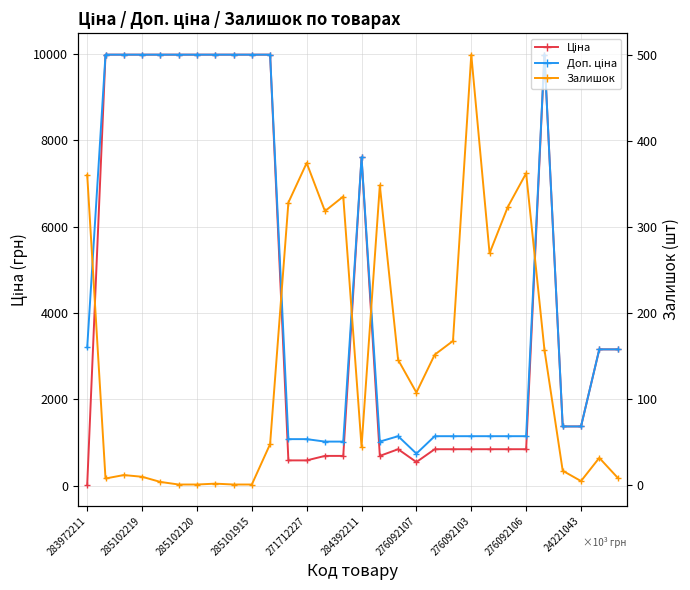

List the series in order of their peak value, highest first.

Ціна, Доп. ціна, Залишок